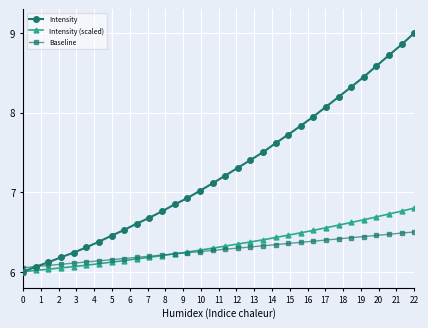

At how many categories does at least one series exceed 8?

8